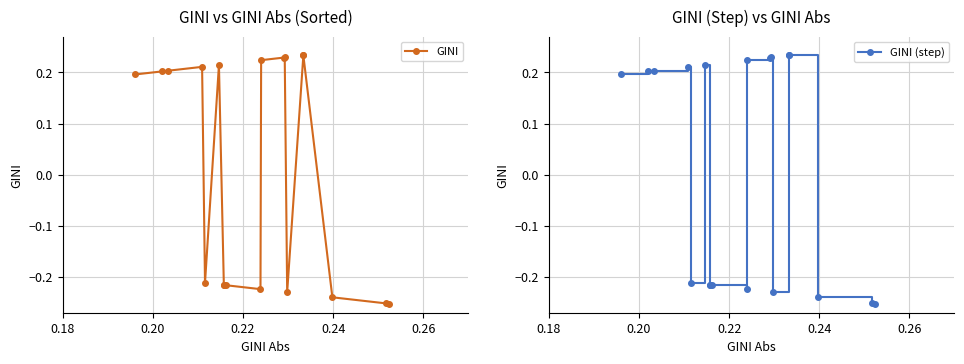

True or false: GINI and GINI (step) cross at least once.

False